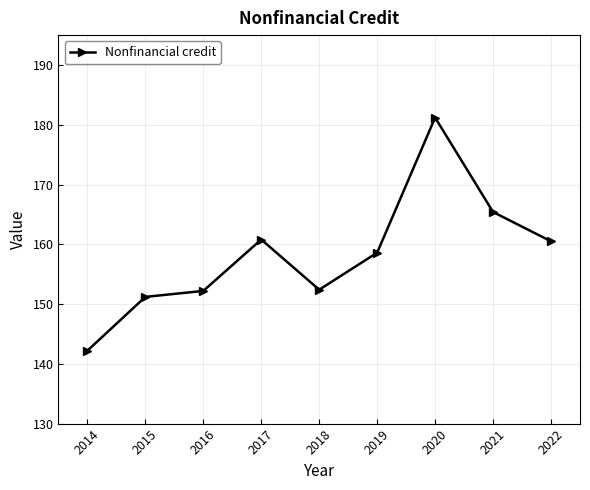

Which has a higher value, 2014 or 2016?

2016